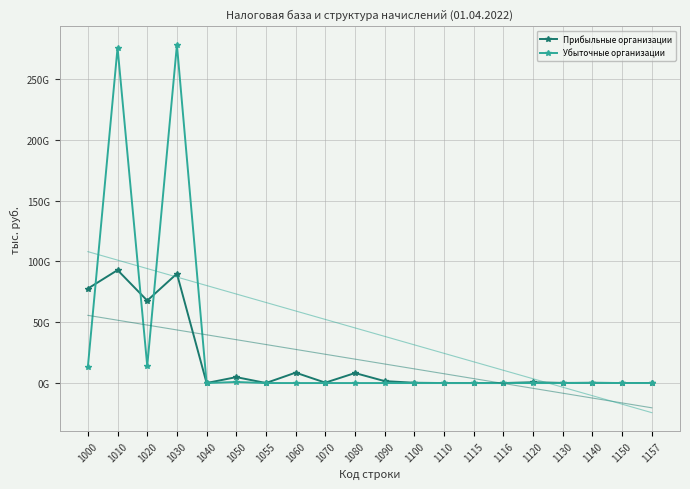

At which label does Убыточные организации reach its minimum?

1060